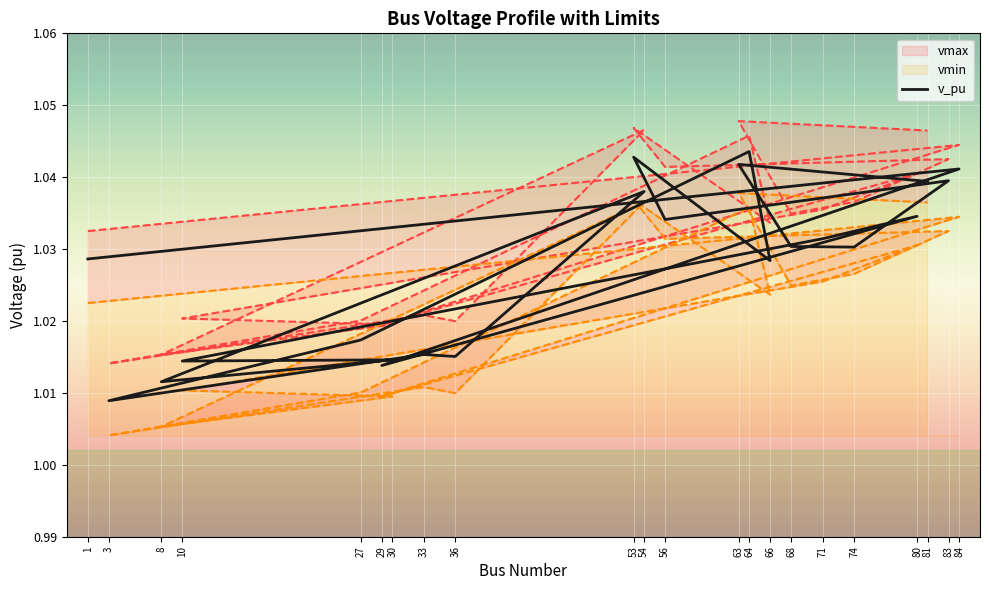

True or false: the data shows 1.0 at 81.

True